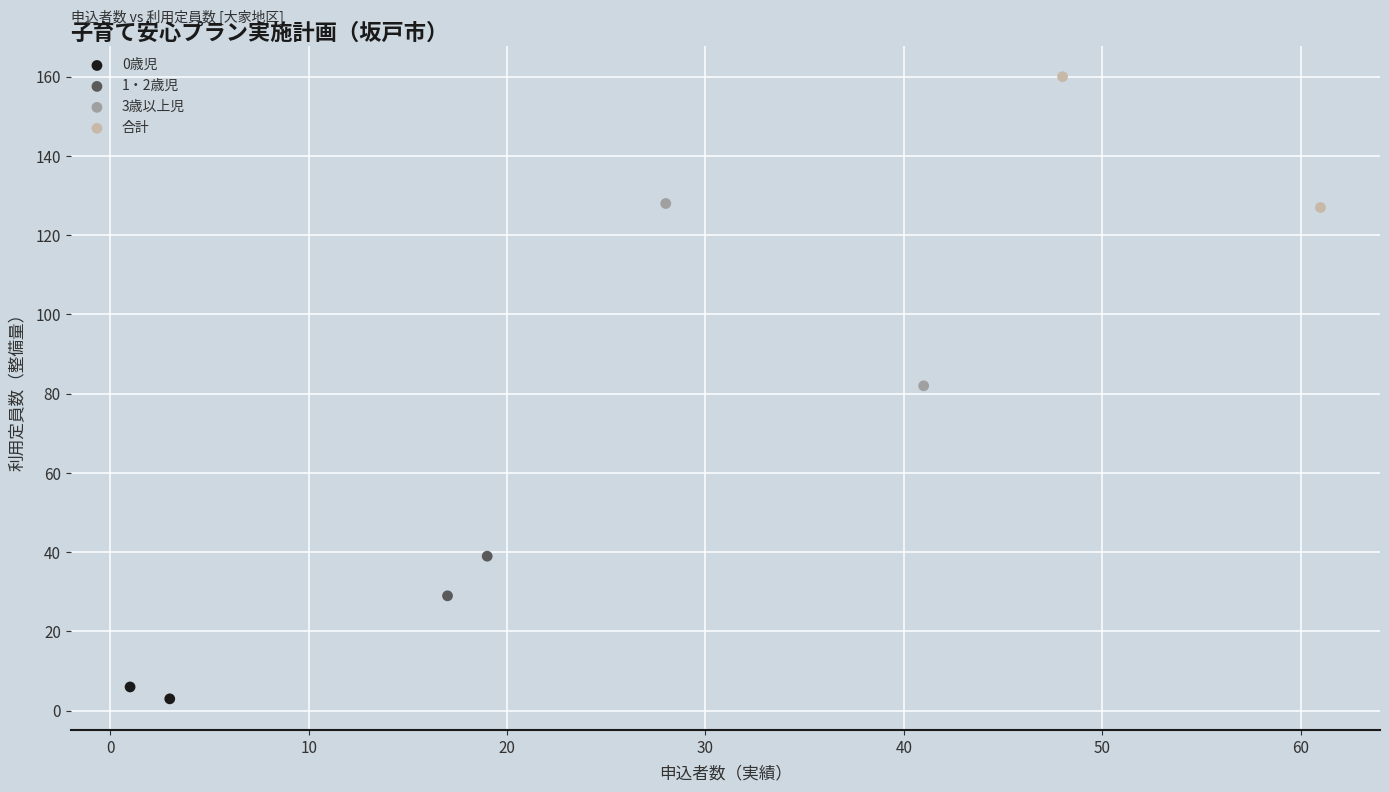

Which series has the largest Y range (max minus min)?

3歳以上児